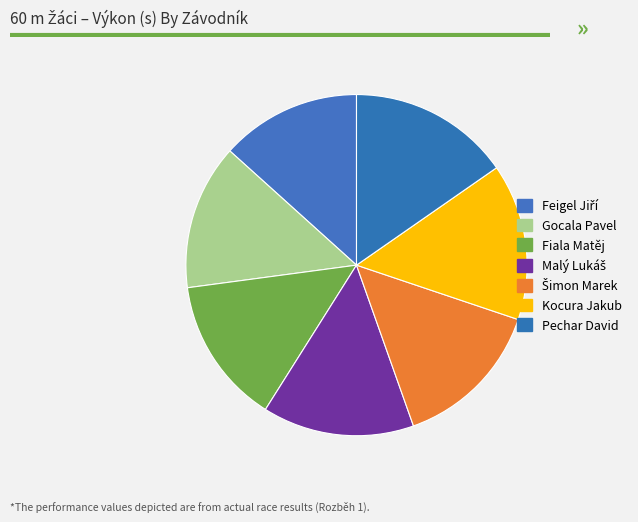

How many slices are in this pie chart?

7